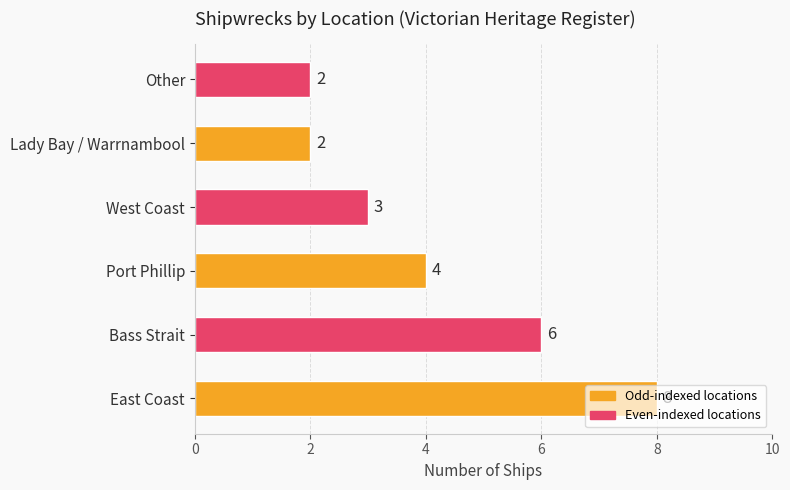

What is the ratio of the value at Lady Bay / Warrnambool to the value at West Coast?

0.7